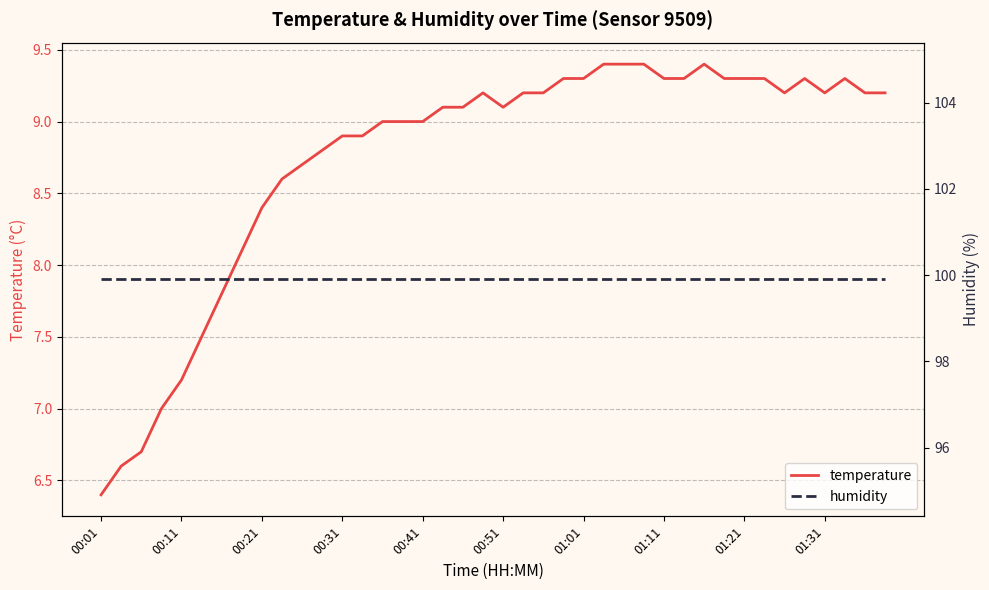

How many lines are shown in the chart?

2